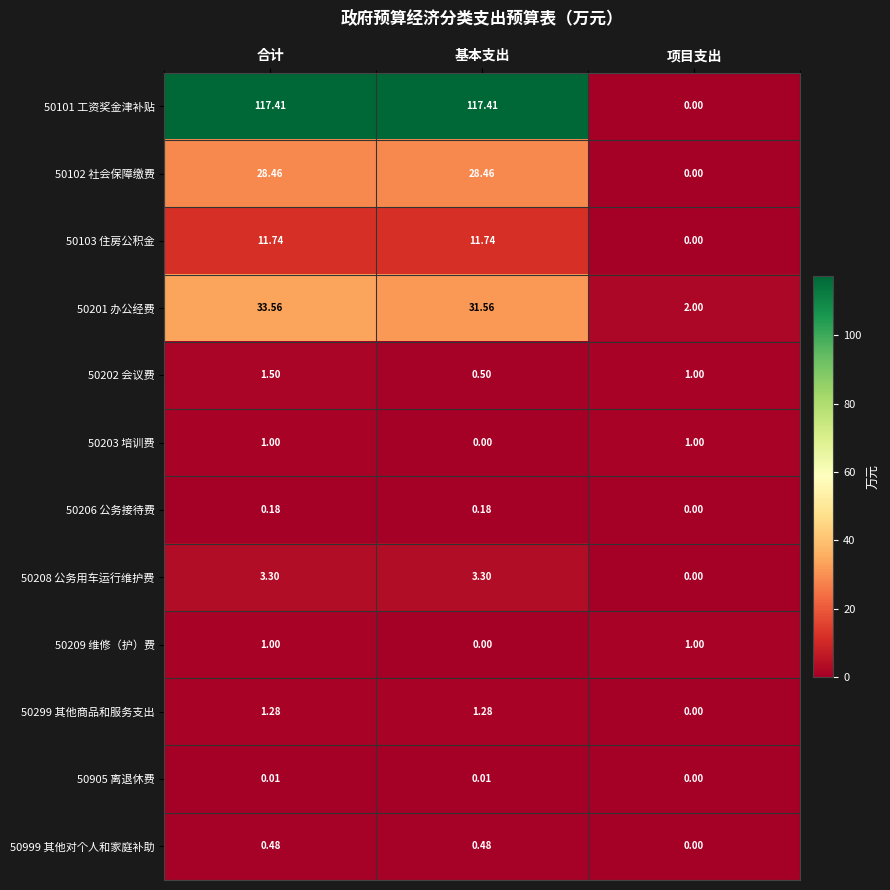

Which series has the largest range (max minus min)?

50101 工资奖金津补贴